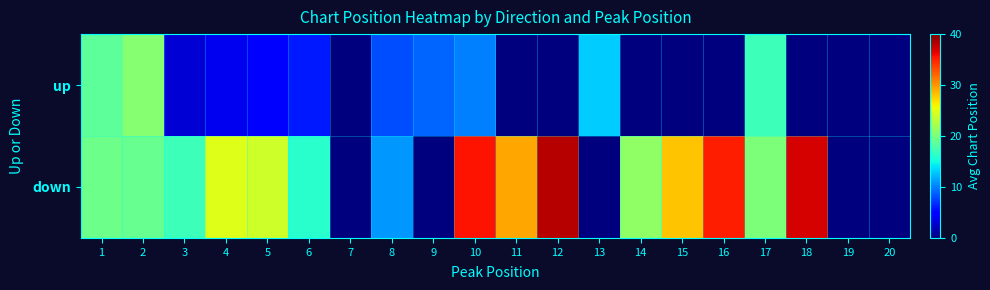

What is the total value across all series at 13?

13.0